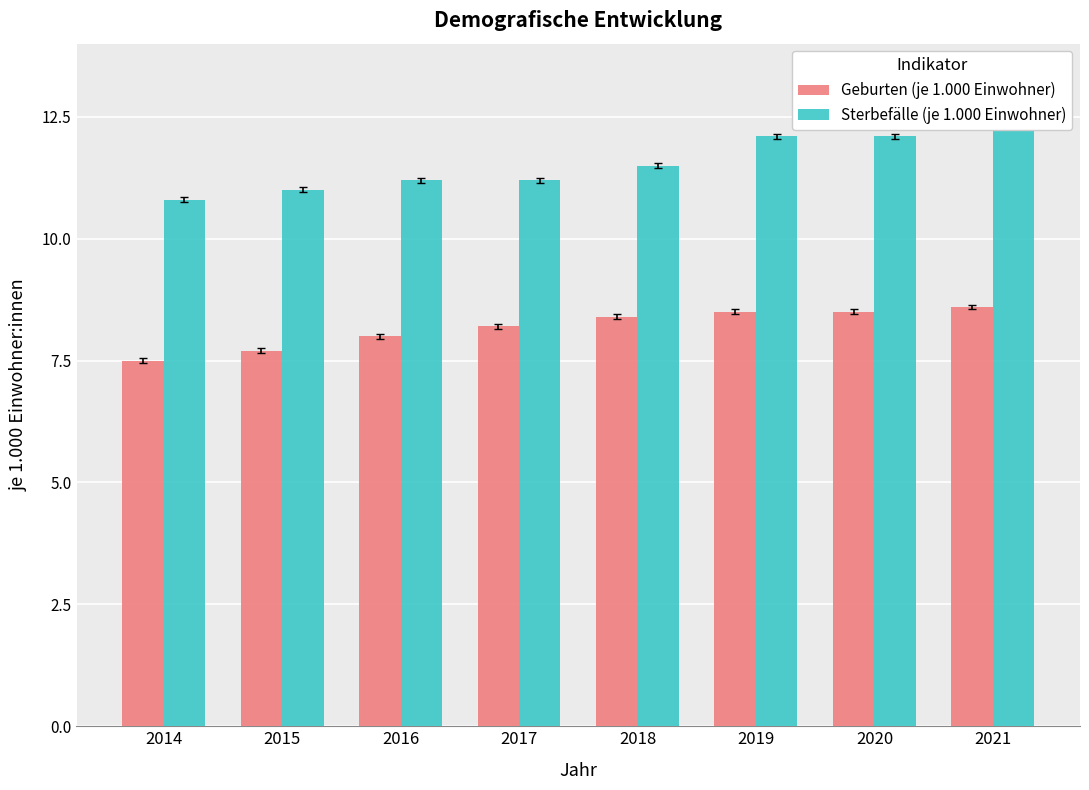

How many groups of bars are there?

8